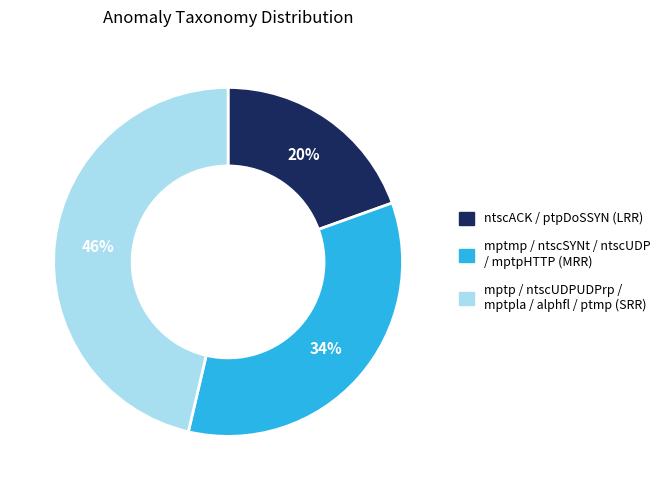

How many segments does this pie chart have?

3